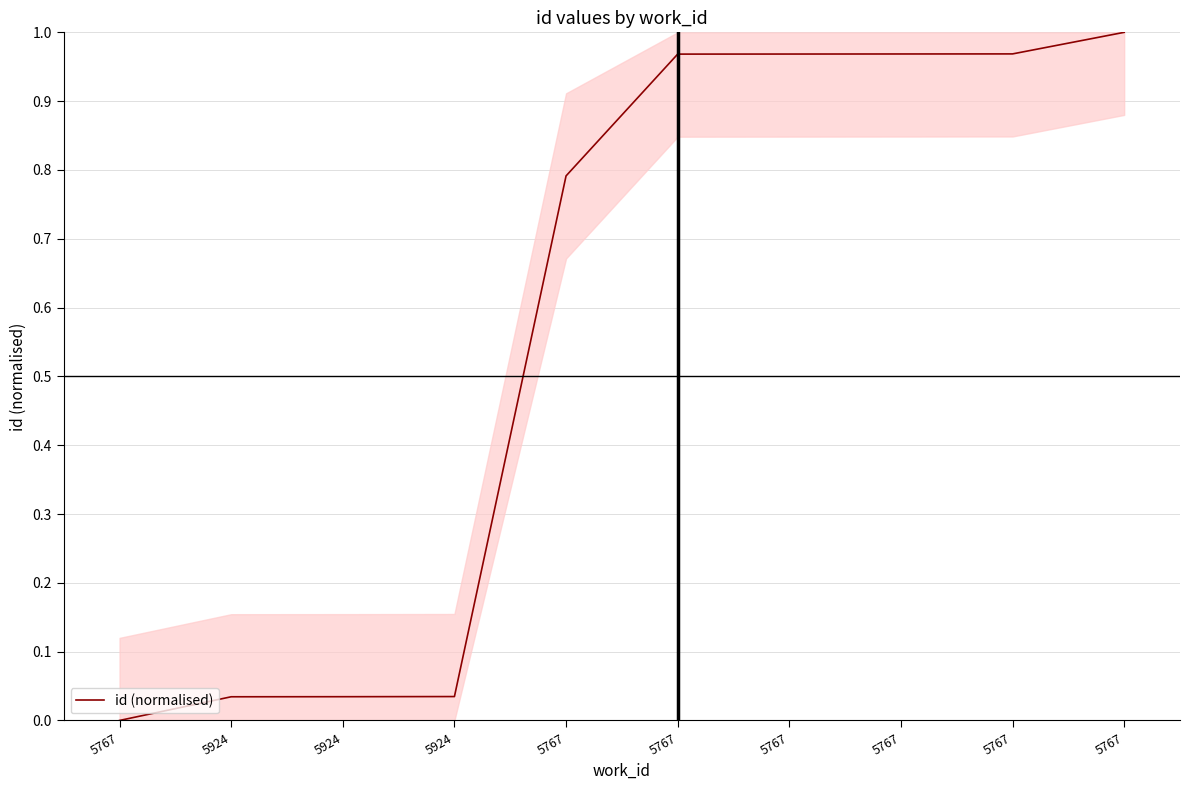

Read the value at 5767.

1.0